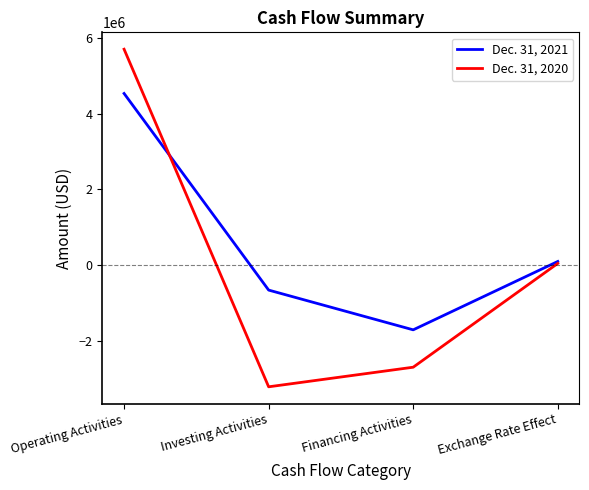

At which label does Dec. 31, 2020 first exceed 45331?

Operating Activities